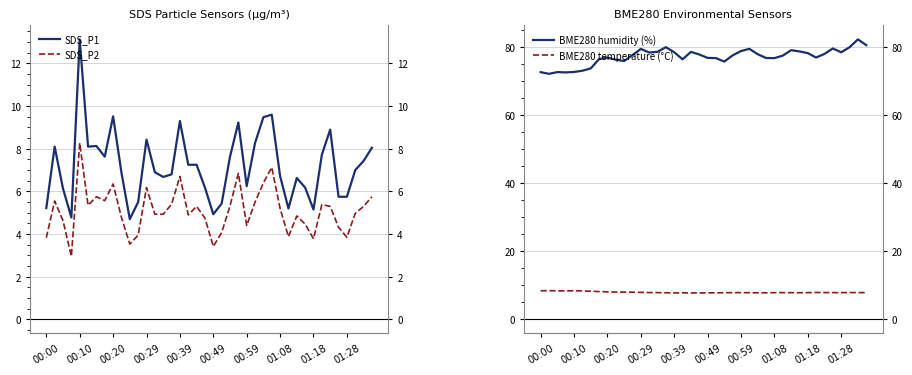

How many categories are shown in the chart?

40